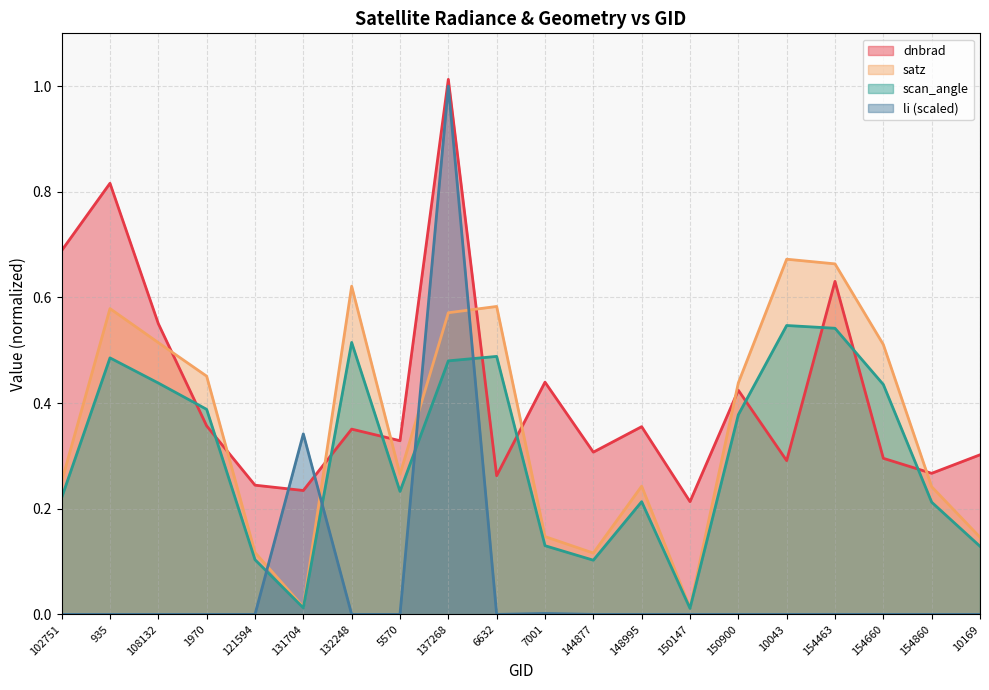

Reading left to right, transcribe all the data shown in this chart.

dnbrad: 0.7	0.8	0.6	0.4	0.2	0.2	0.4	0.3	1.0	0.3	0.4	0.3	0.4	0.2	0.4	0.3	0.6	0.3	0.3	0.3
satz: 0.3	0.6	0.5	0.5	0.1	0.0	0.6	0.3	0.6	0.6	0.1	0.1	0.2	0.0	0.4	0.7	0.7	0.5	0.2	0.1
scan_angle: 0.2	0.5	0.4	0.4	0.1	0.0	0.5	0.2	0.5	0.5	0.1	0.1	0.2	0.0	0.4	0.5	0.5	0.4	0.2	0.1
li: 0.0	0.0	0.0	0.0	0.0	0.3	0.0	0.0	1.0	0.0	0.0	0.0	0.0	0.0	0.0	0.0	0.0	0.0	0.0	0.0